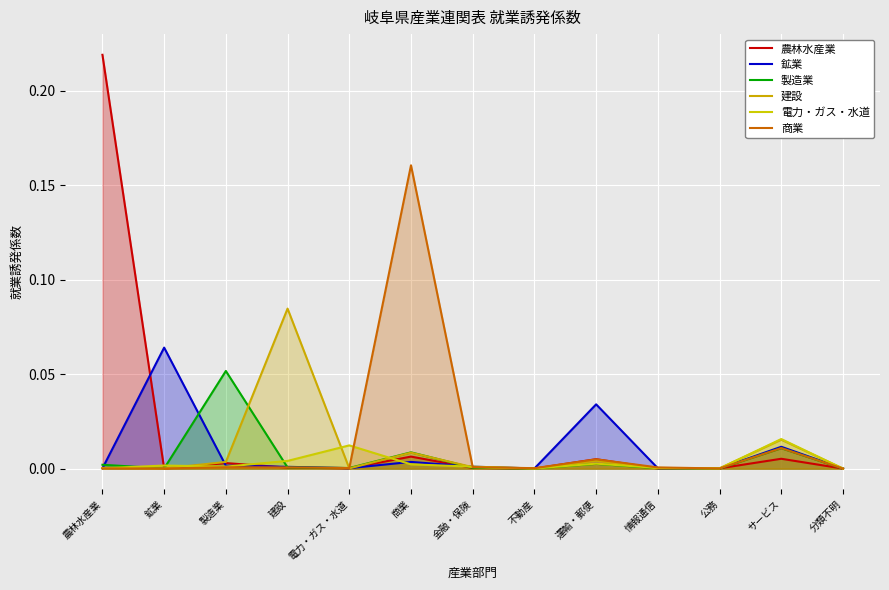

Reading left to right, list all the values displayed in this chart.

農林水産業: 0.2	0.0	0.0	0.0	0.0	0.0	0.0	0.0	0.0	0.0	0.0	0.0	0.0
鉱業: 0.0	0.1	0.0	0.0	0.0	0.0	0.0	0.0	0.0	0.0	0.0	0.0	0.0
製造業: 0.0	0.0	0.1	0.0	0.0	0.0	0.0	0.0	0.0	0.0	0.0	0.0	0.0
建設: 0.0	0.0	0.0	0.1	0.0	0.0	0.0	0.0	0.0	0.0	0.0	0.0	0.0
電力・ガス・水道: 0.0	0.0	0.0	0.0	0.0	0.0	0.0	0.0	0.0	0.0	0.0	0.0	0.0
商業: 0.0	0.0	0.0	0.0	0.0	0.2	0.0	0.0	0.0	0.0	0.0	0.0	0.0